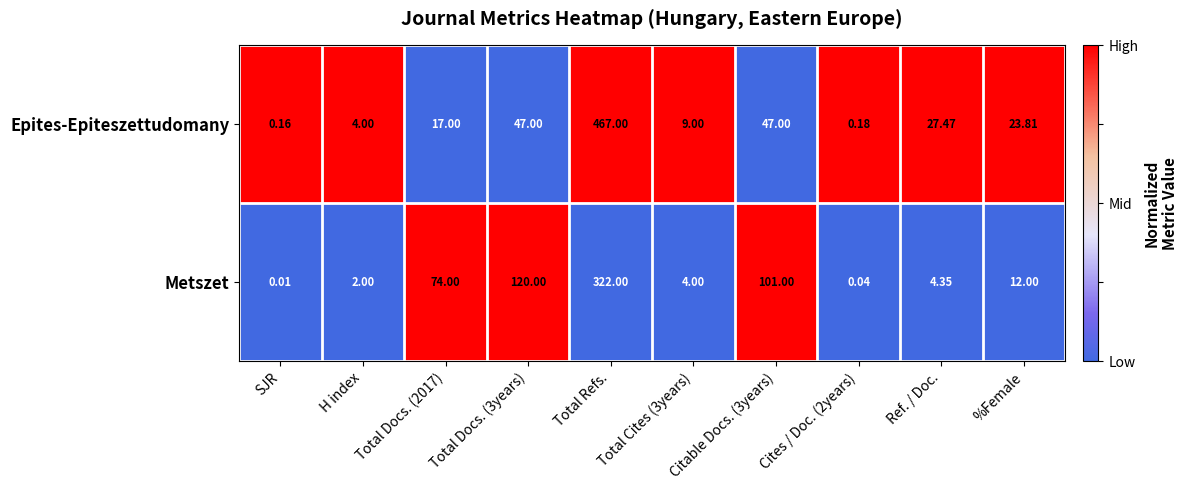

At how many categories does at least one series exceed 0?

10